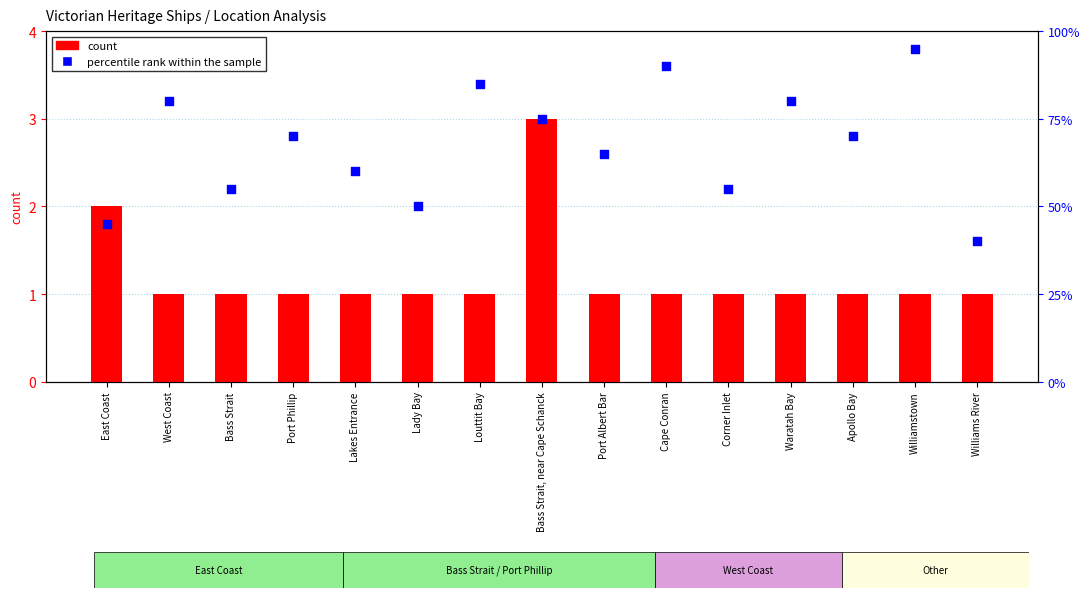

Which series reaches the minimum Y coordinate?

count